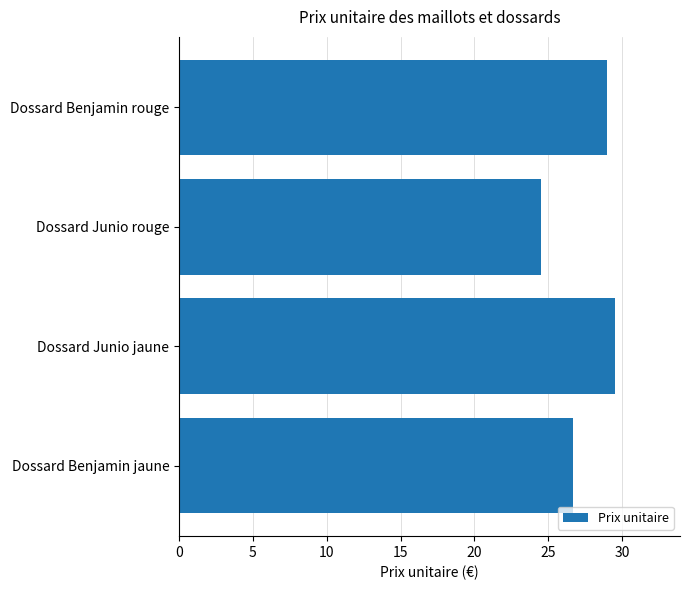

Read the value at Dossard Junio jaune.

29.5